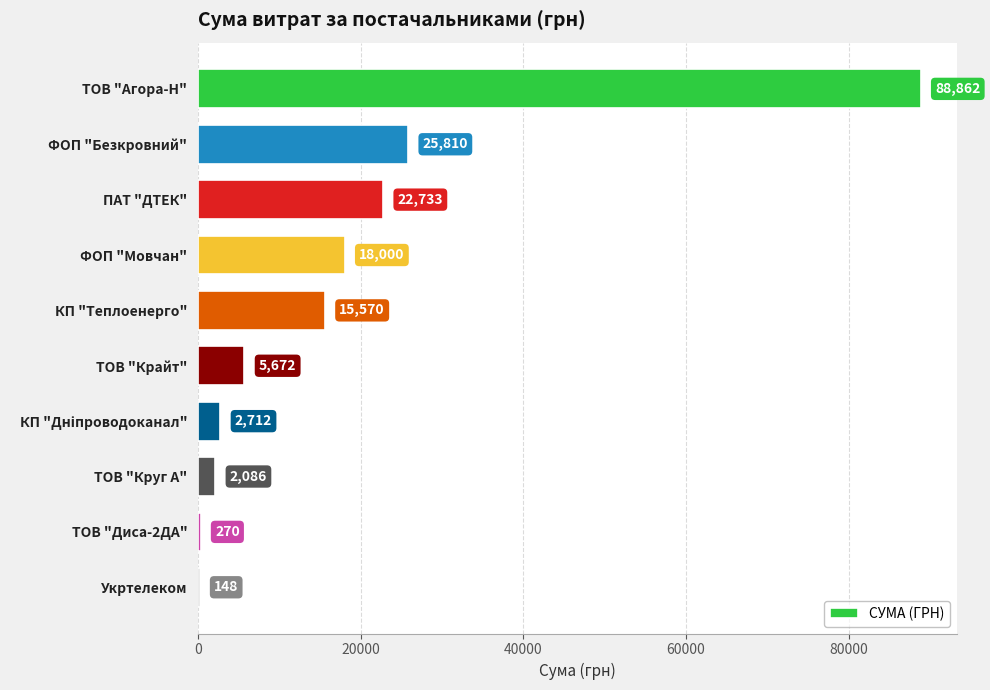

What is the ratio of the value at ТОВ "Крайт" to the value at ТОВ "Диса-2ДА"?

21.0